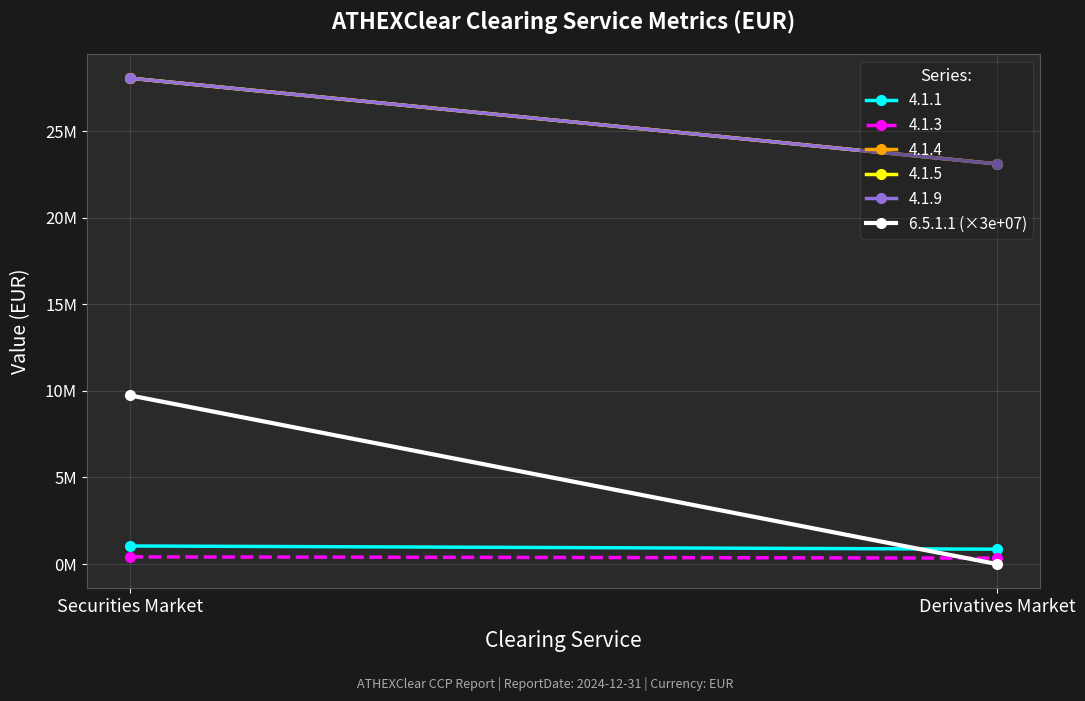

Is it true that the value at Derivatives Market is -4917236.6?

False